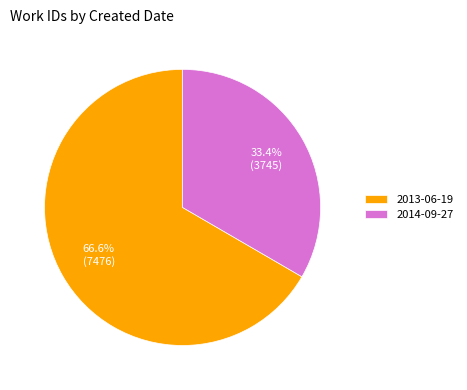

To the nearest percent, what is the difference between the largest and smallest slice percentages?

33%